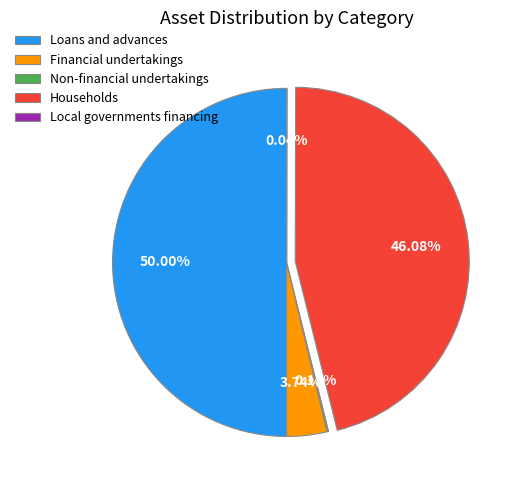

Does Households account for over 50% of the chart?

No